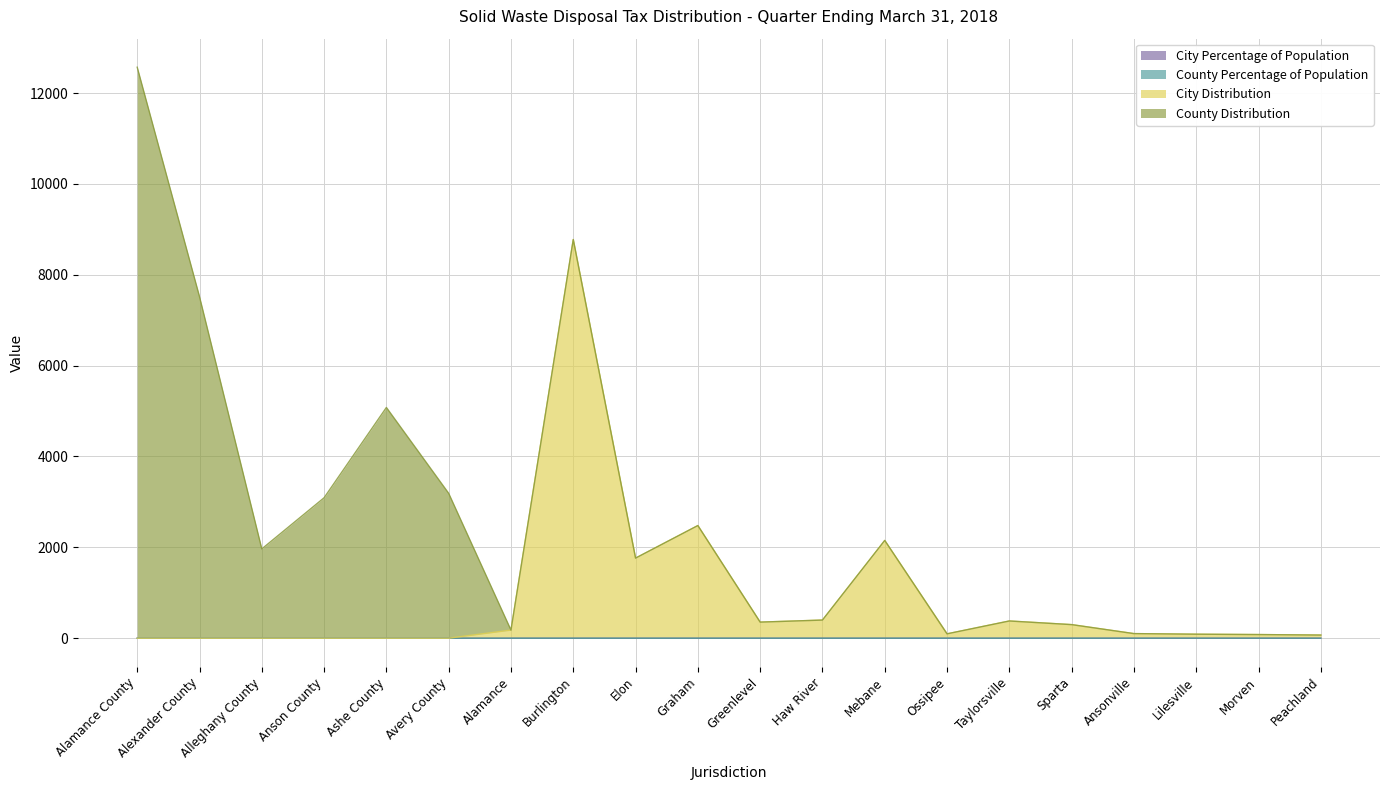

Between Peachland and Alamance County, which is larger?

Peachland